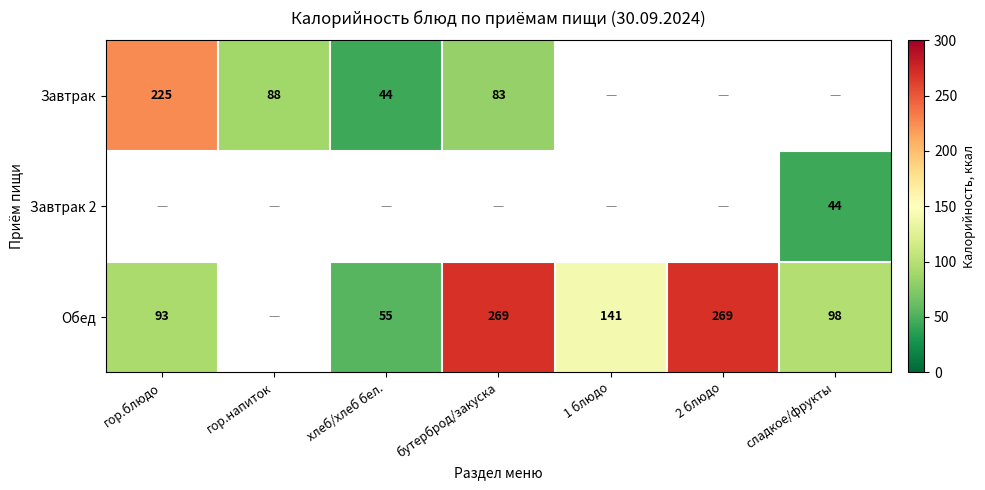

What is the difference between the Обед values at сладкое/фрукты and бутерброд/закуска?

171